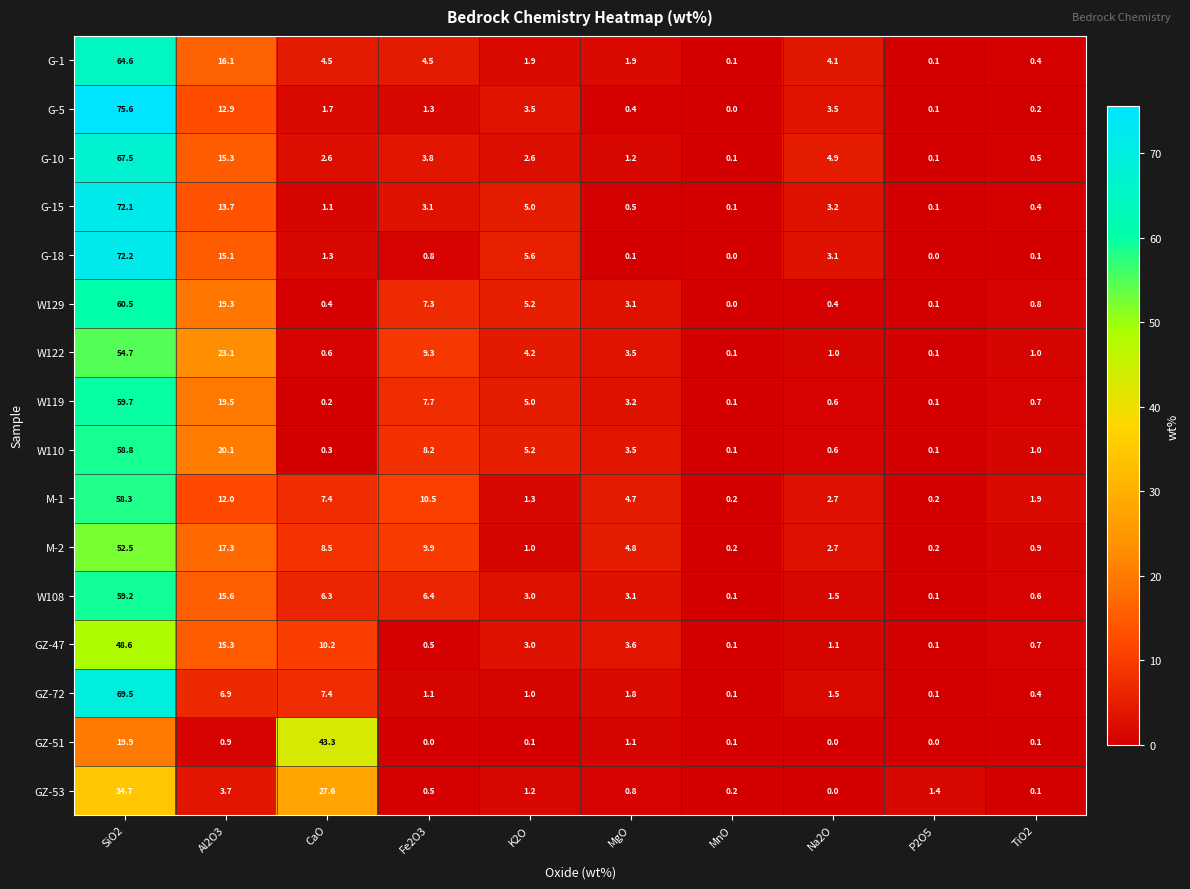

The W119 series shows 19.5 at Al2O3. True or false?

True